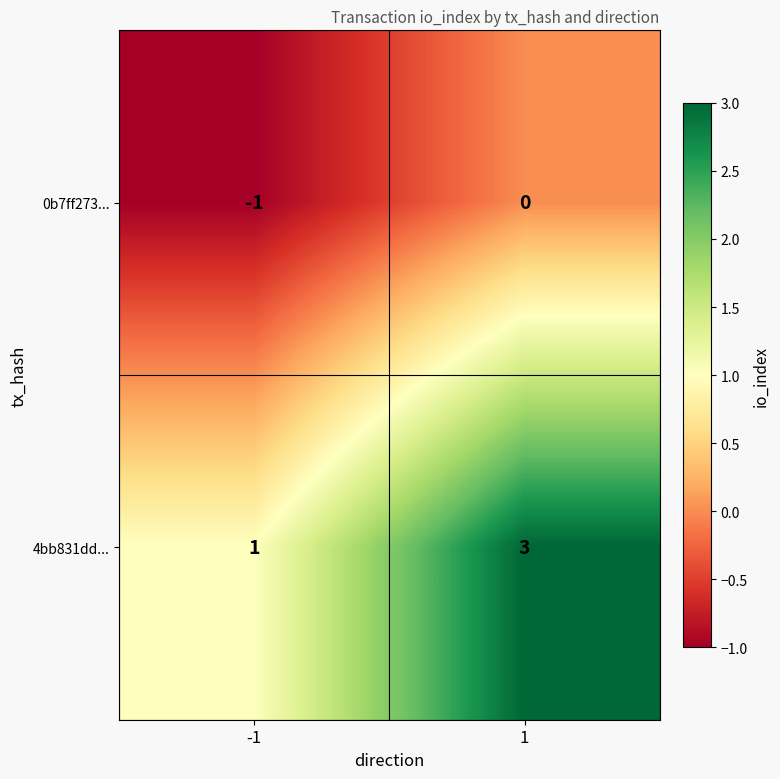

Reading left to right, list all the values displayed in this chart.

0b7ff273...: -1	0
4bb831dd...: 1	3